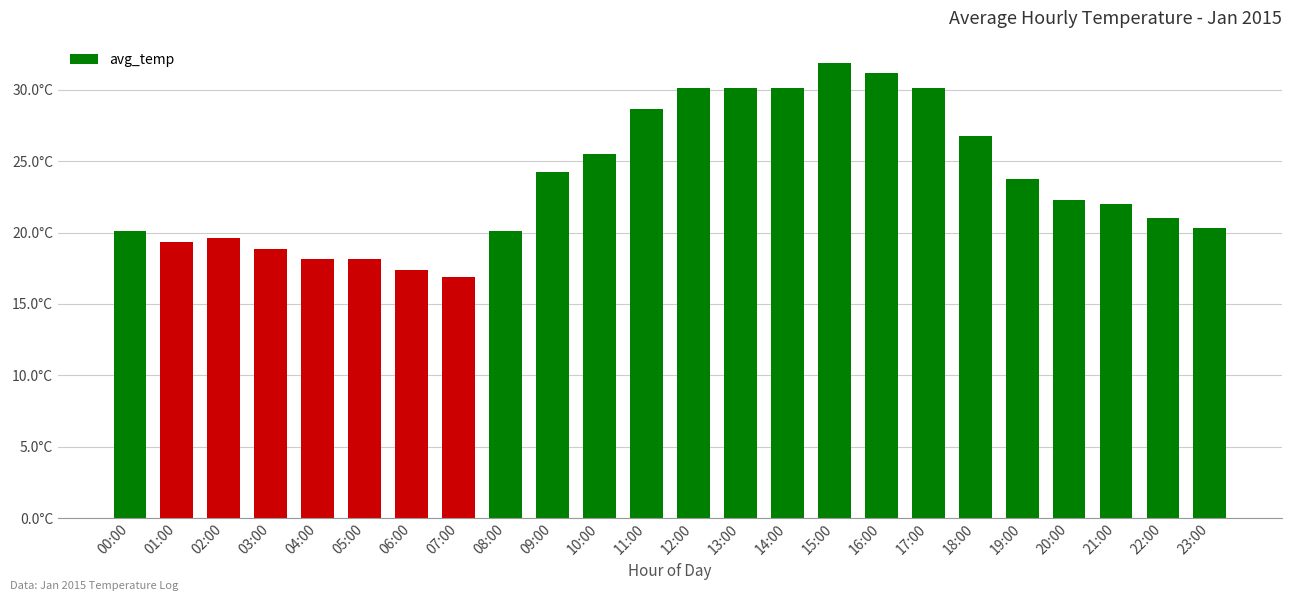

What is the sum of the values at 06:00 and 12:00?

47.5